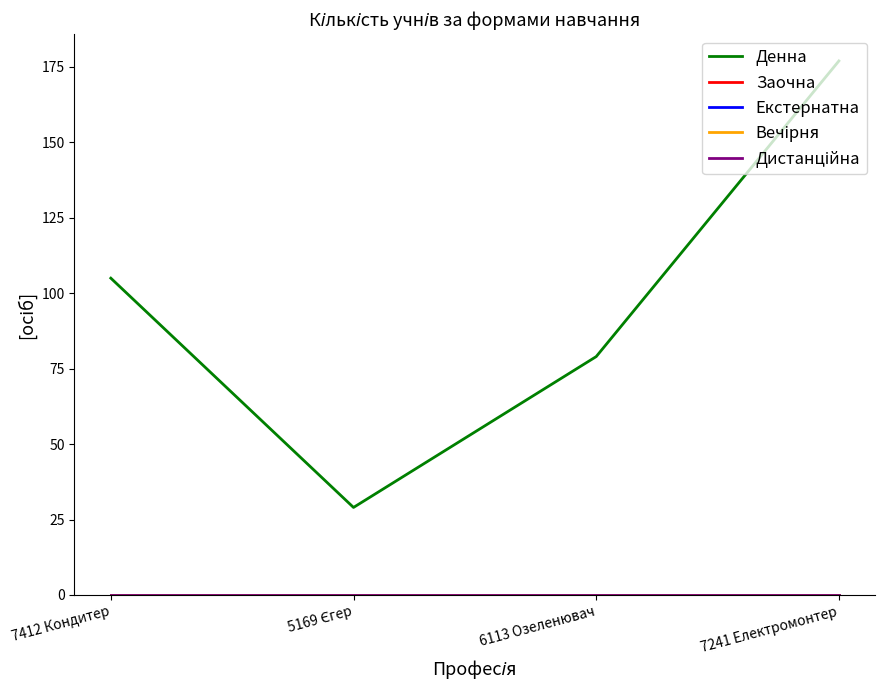

Reading left to right, extract all data points from this chart.

Денна: 105	29	79	177
Заочна: 0	0	0	0
Екстернатна: 0	0	0	0
Вечірня: 0	0	0	0
Дистанційна: 0	0	0	0